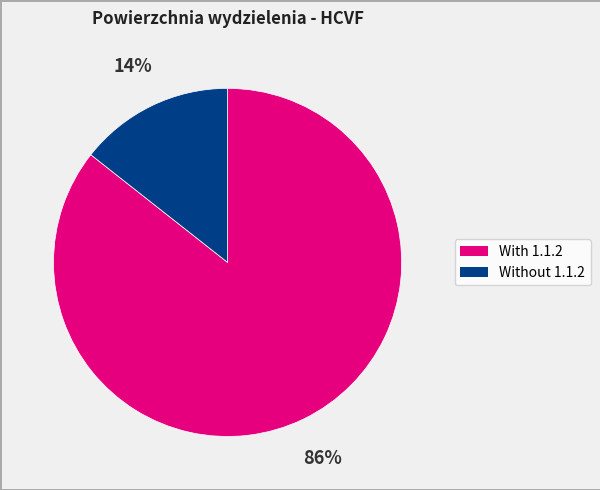

How many slices are in this pie chart?

2